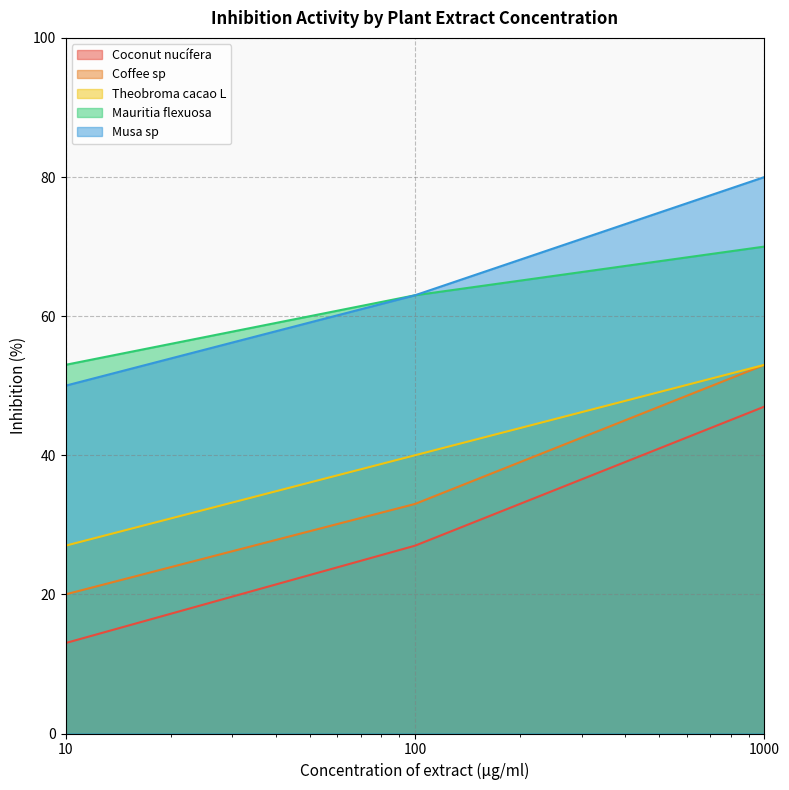

Rank the categories by Theobroma cacao L value from lowest to highest.

10, 100, 1000